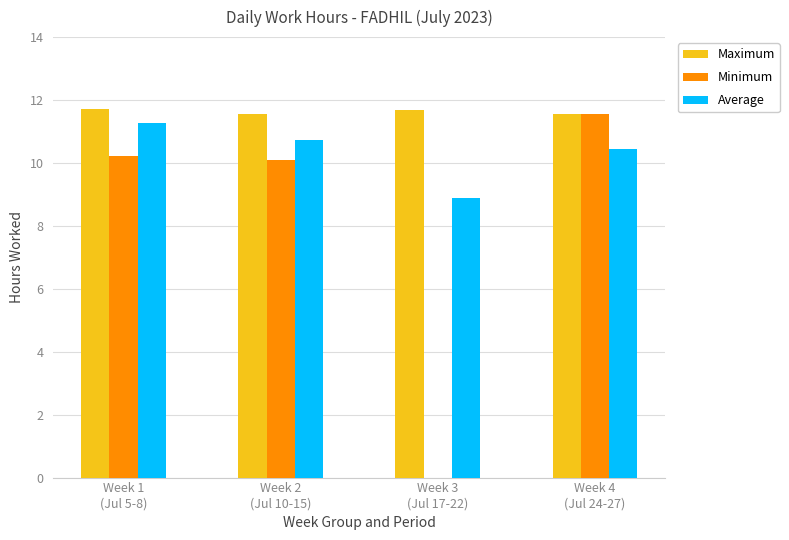

What is the maximum value shown in the chart?

11.7